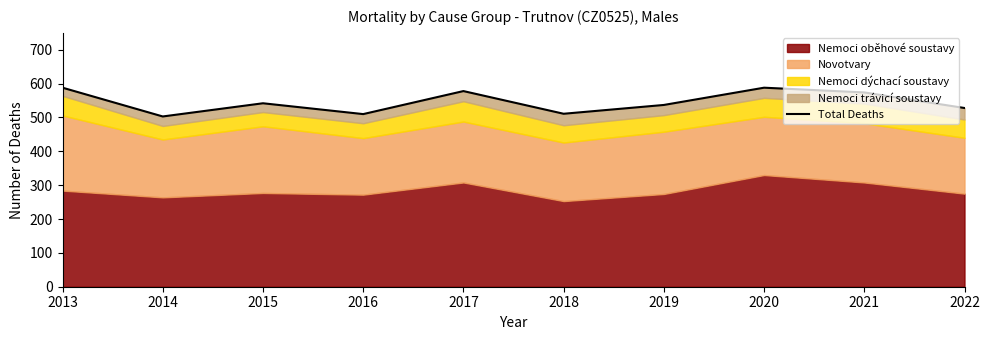

Approximately how many times larger is the value at 2013 compared to 2015?

1.1